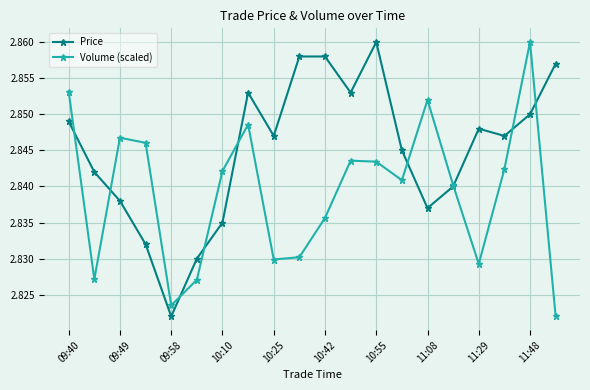

How many interior local peaks does the Volume (scaled) series have?

5